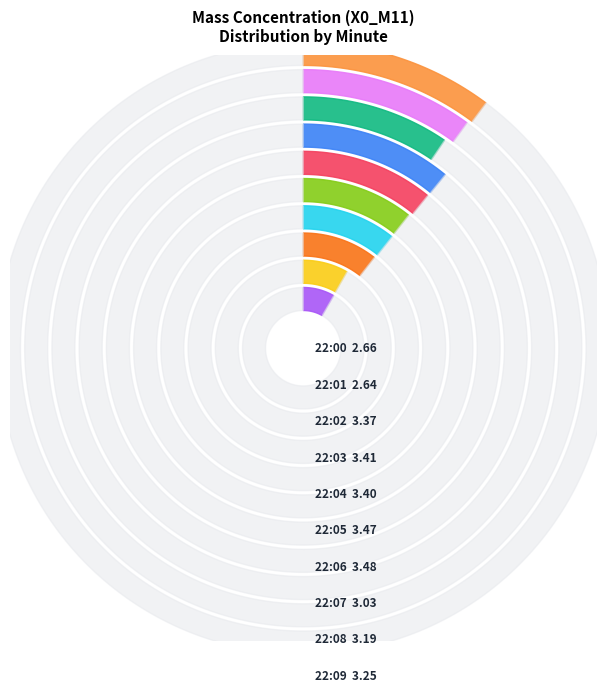

Count the number of slices in the pie.

10